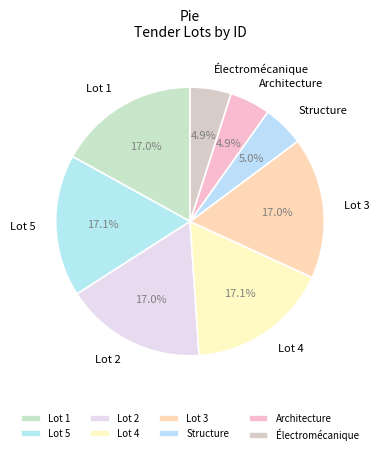

Approximately how many times larger is the value at Lot 2 compared to Architecture?

3.5